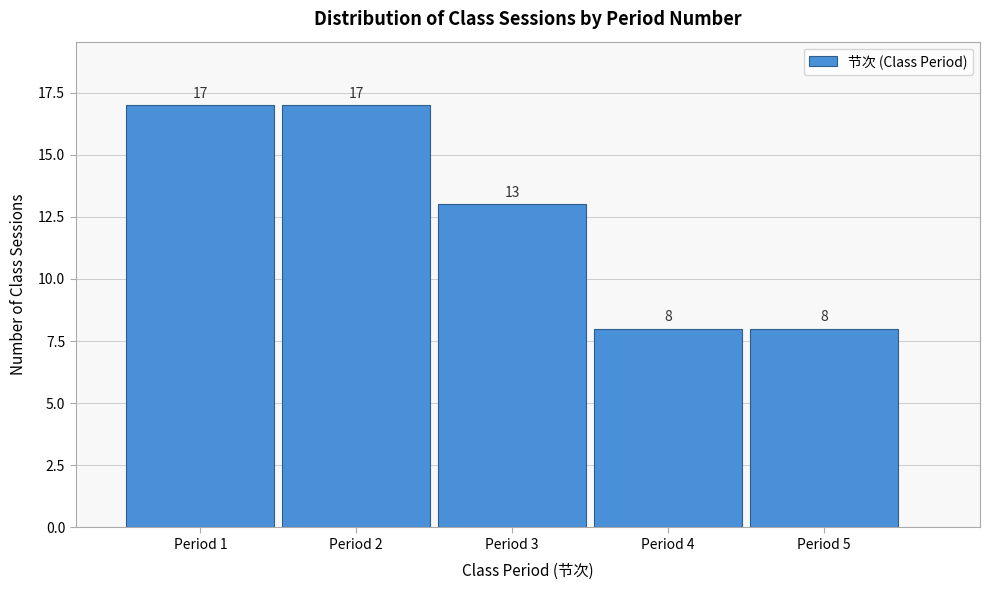

How tall is the bar that spans 0.5 to 1.5 on the x-axis?

17